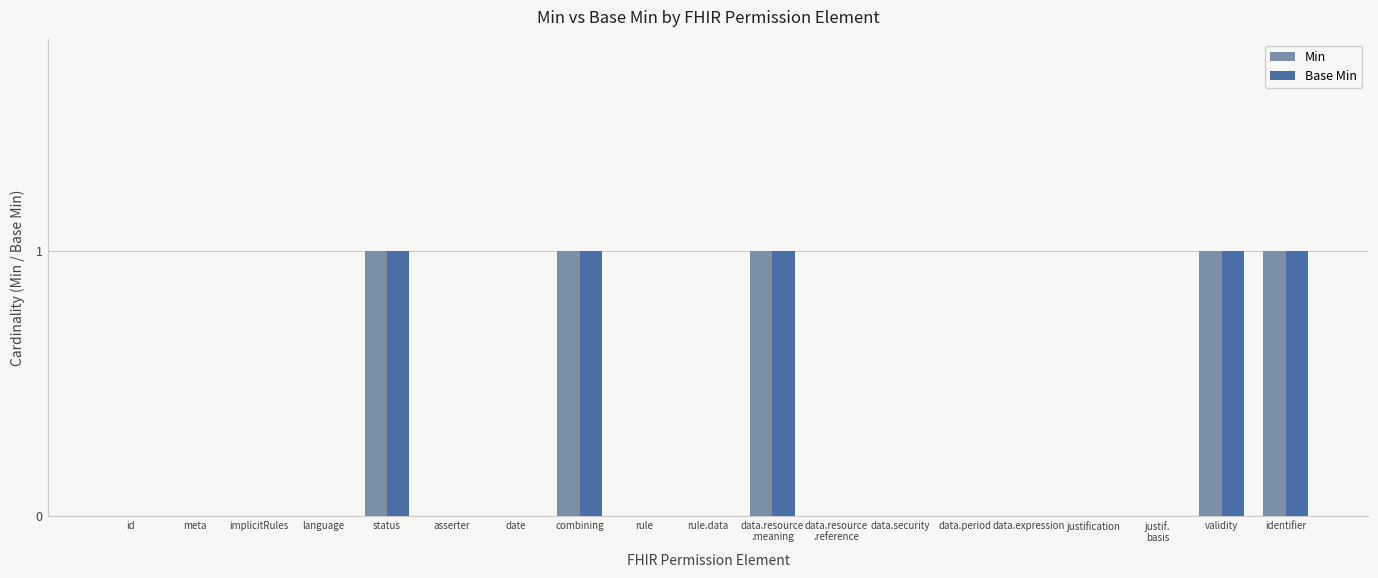

What is the sum of all Min values?

5